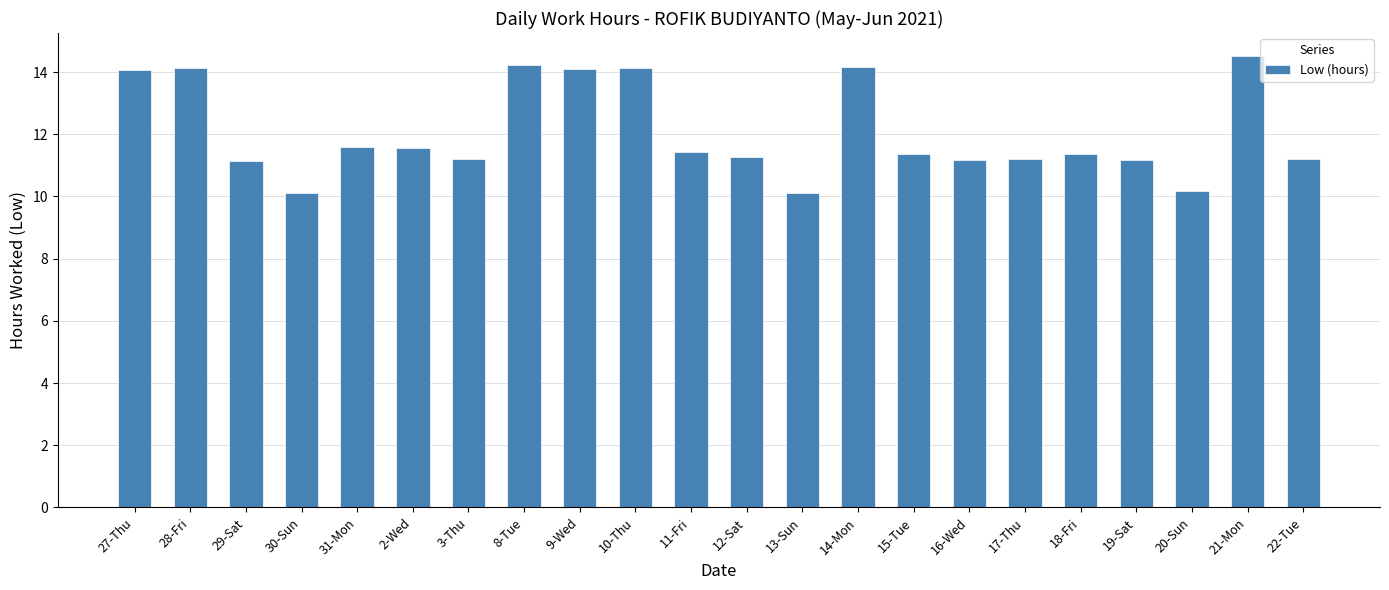

What is the average value?

12.1